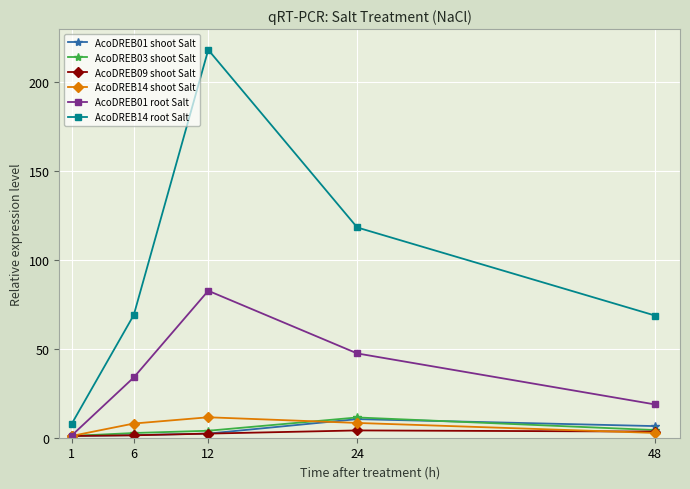

The AcoDREB14 root Salt series shows 118.3 at 24. True or false?

True